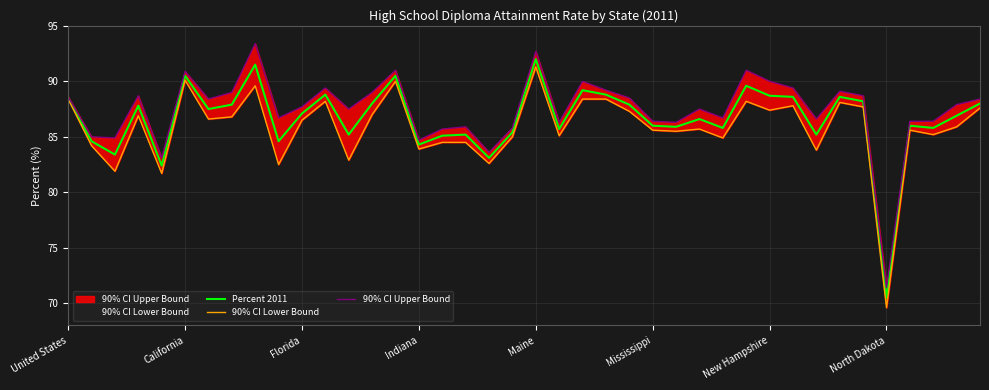

True or false: 90% CI Lower Bound and Percent 2011 cross at least once.

False